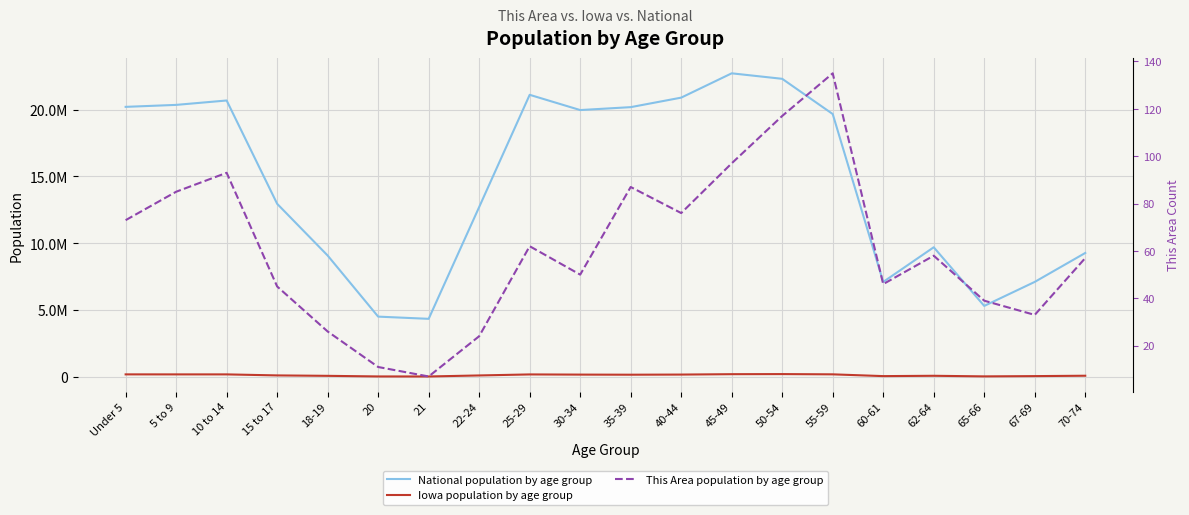

What is the highest value of the This Area population by age group series?

135